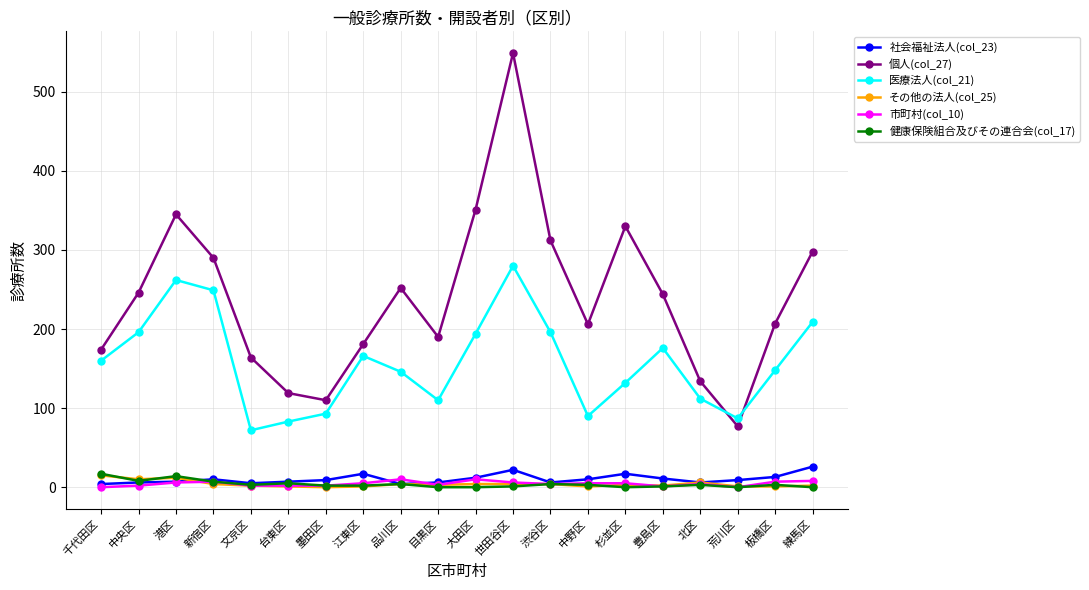

How many data points does each series have?

20